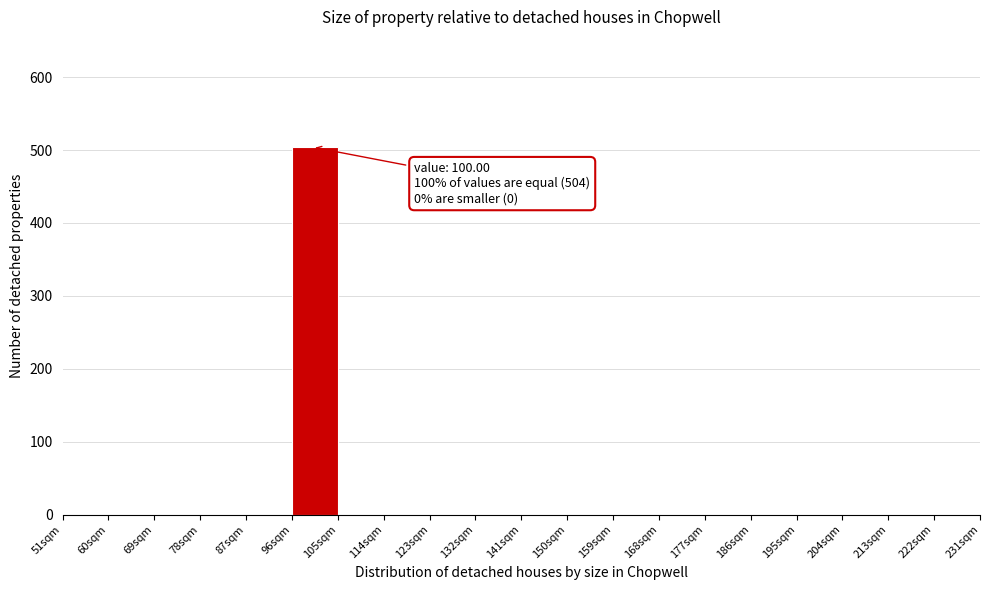

Which range on the x-axis has the tallest bar?

96 to 105